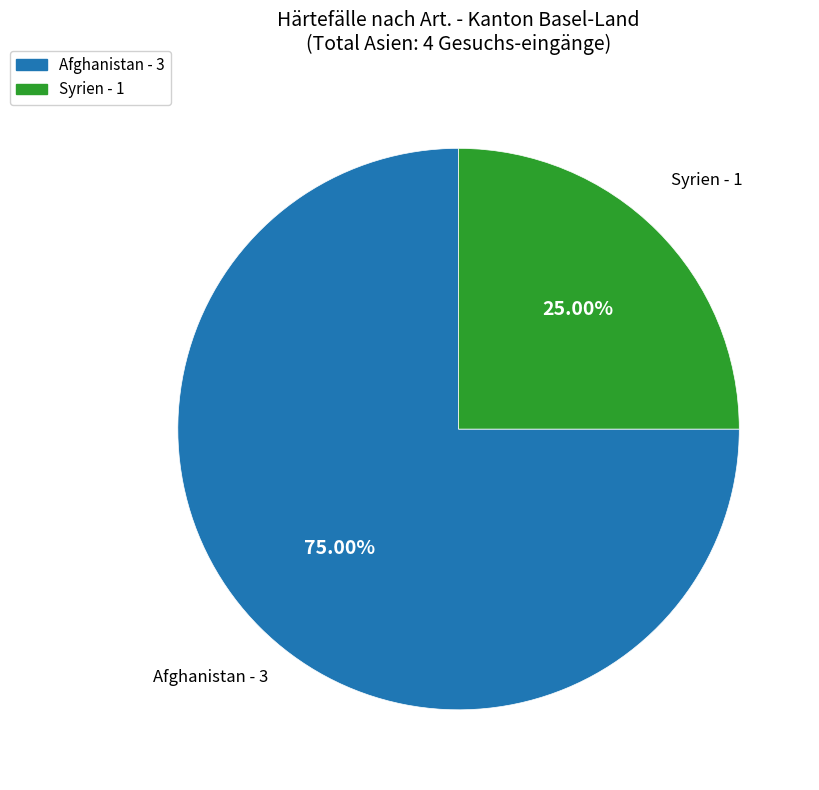

Between Afghanistan and Syrien, which is larger?

Afghanistan